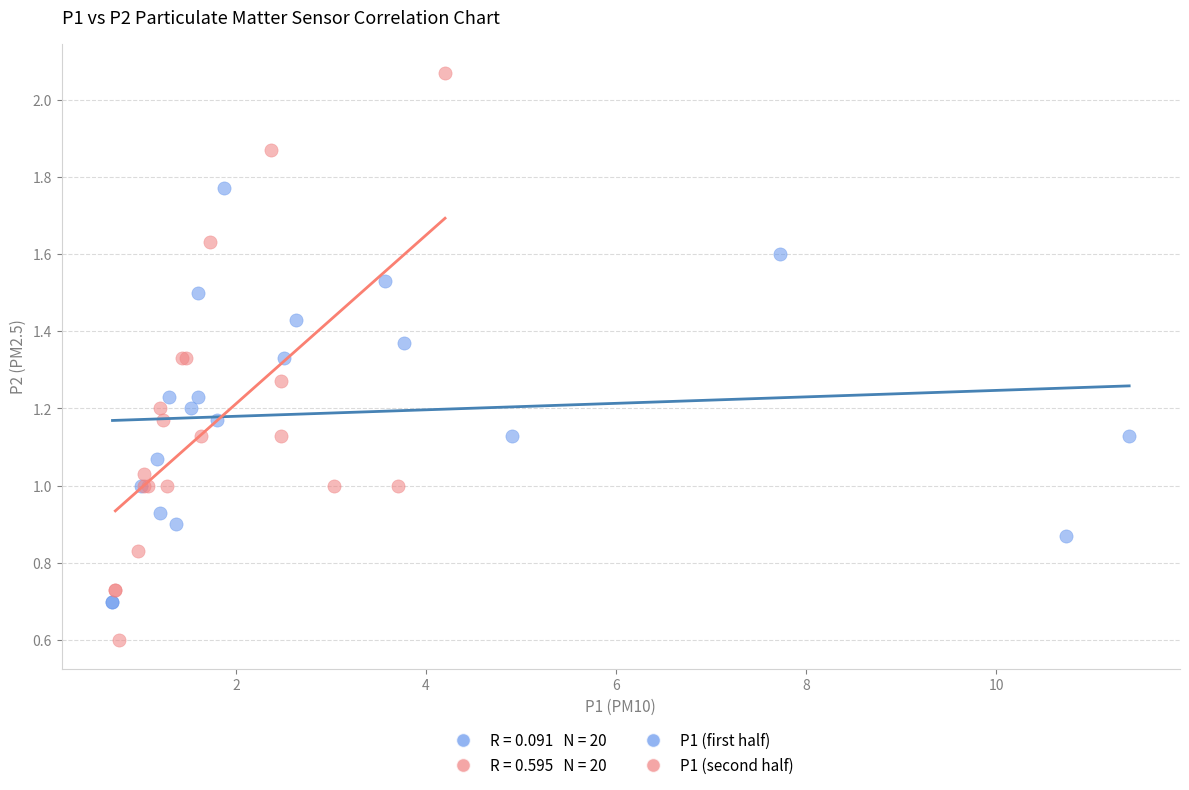

Which series contains the lowest Y value?

P1 (second half)